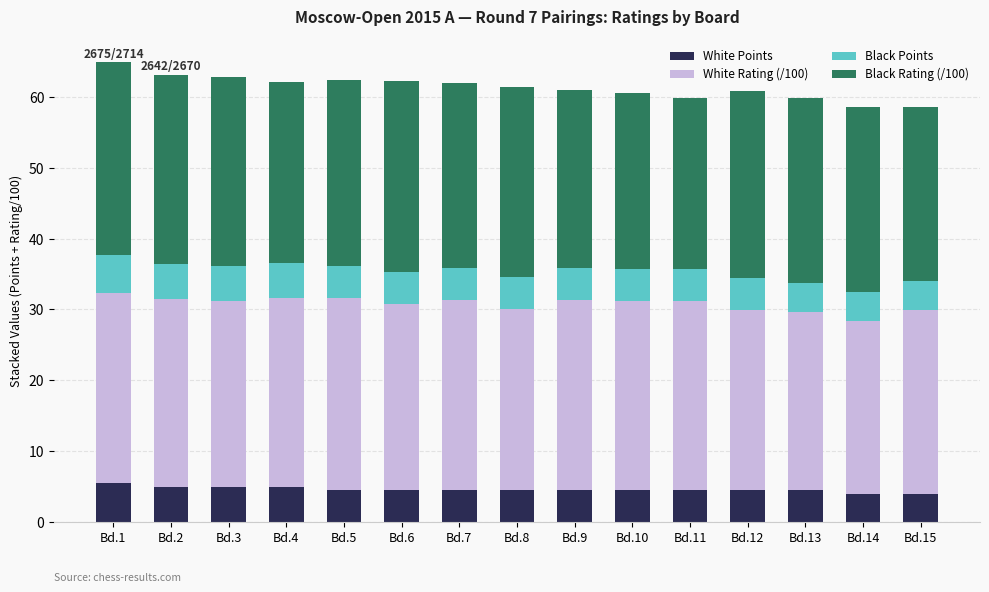

What is the total value across all series at Bd.1?

64.9